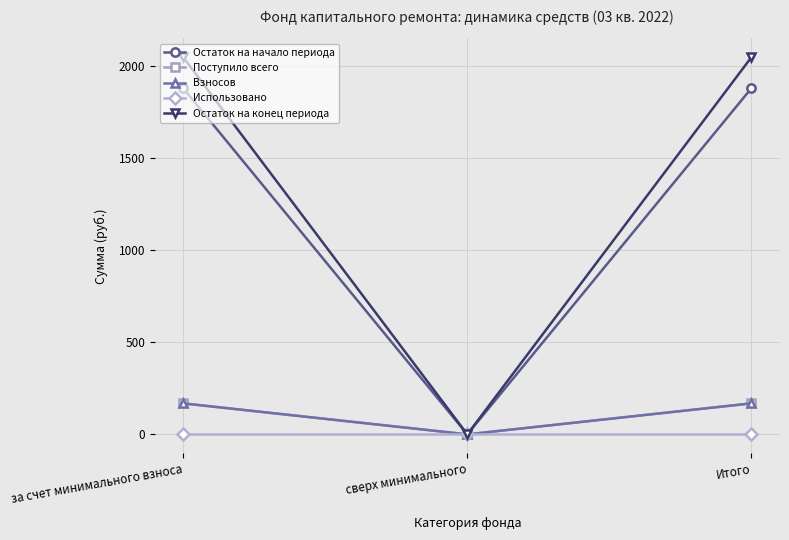

Does the chart have visible grid lines?

Yes